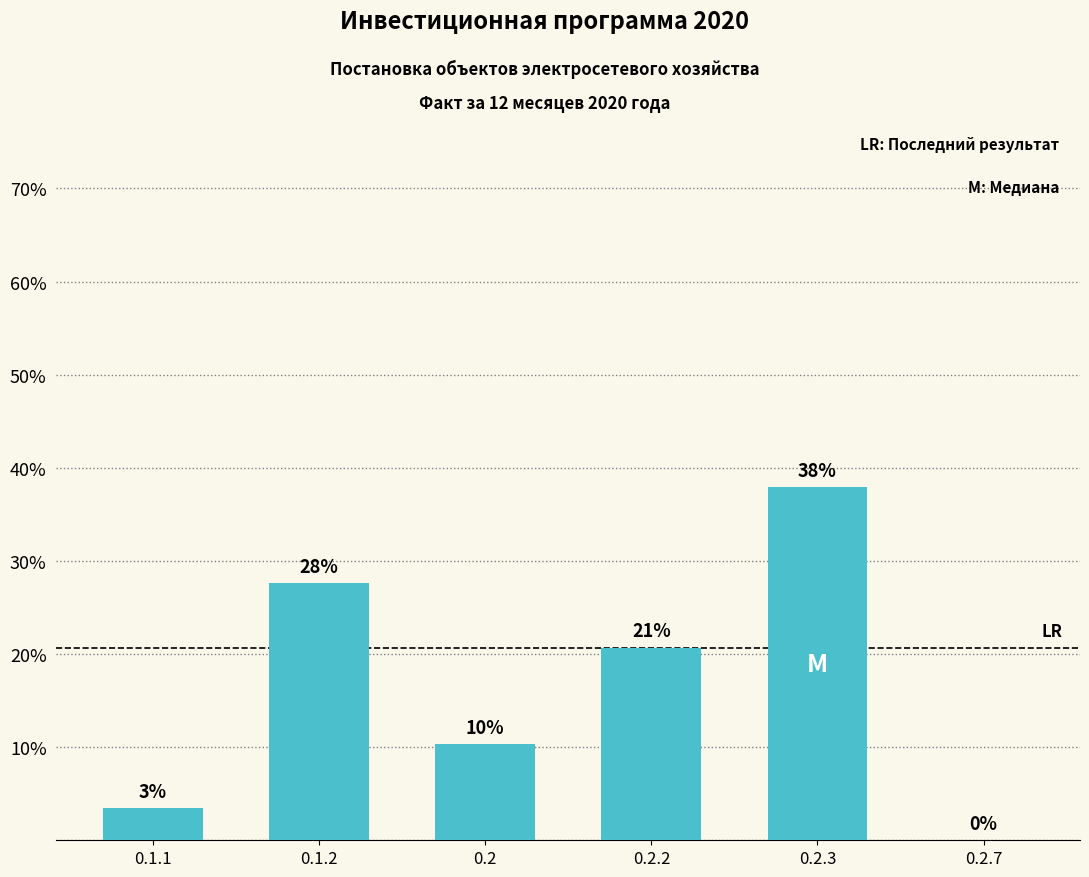

Is it true that the value at 0.2.7 is 0.0?

True